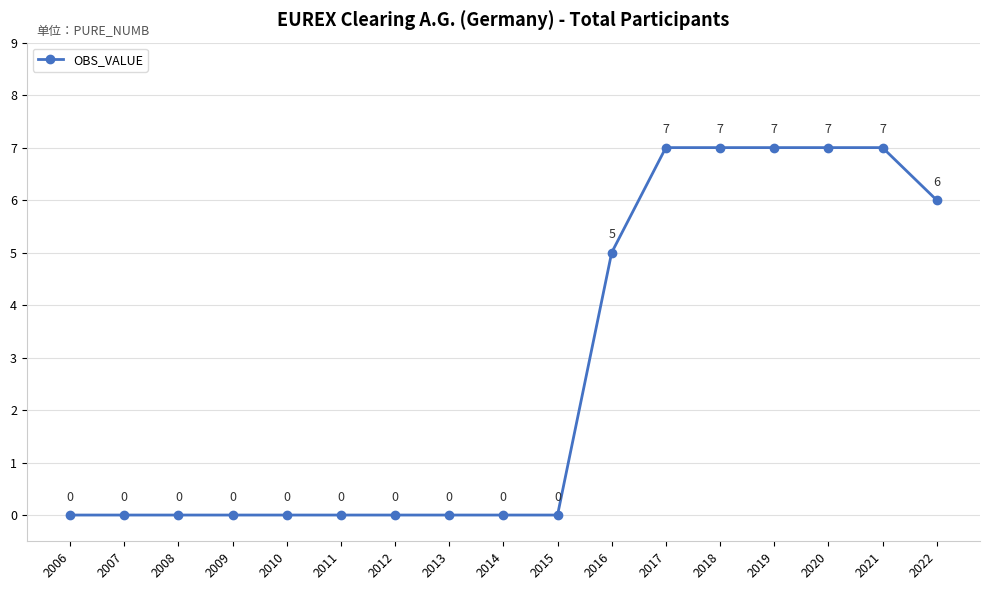

Count the values in the range 0 to 7.

17